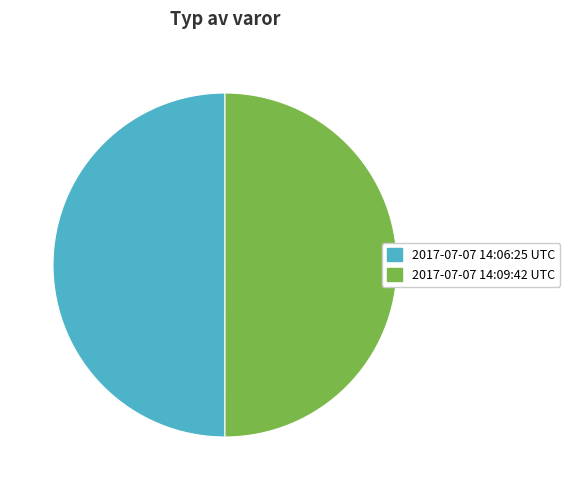

True or false: 2017-07-07 14:06:25 UTC accounts for 40% of the total.

False